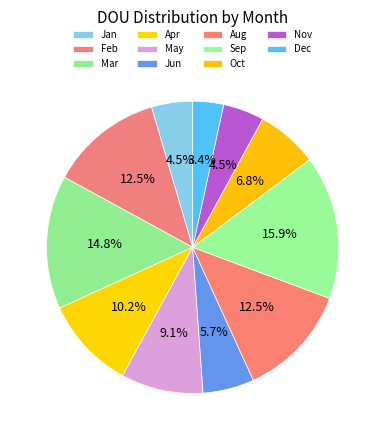

How many slices are in this pie chart?

11